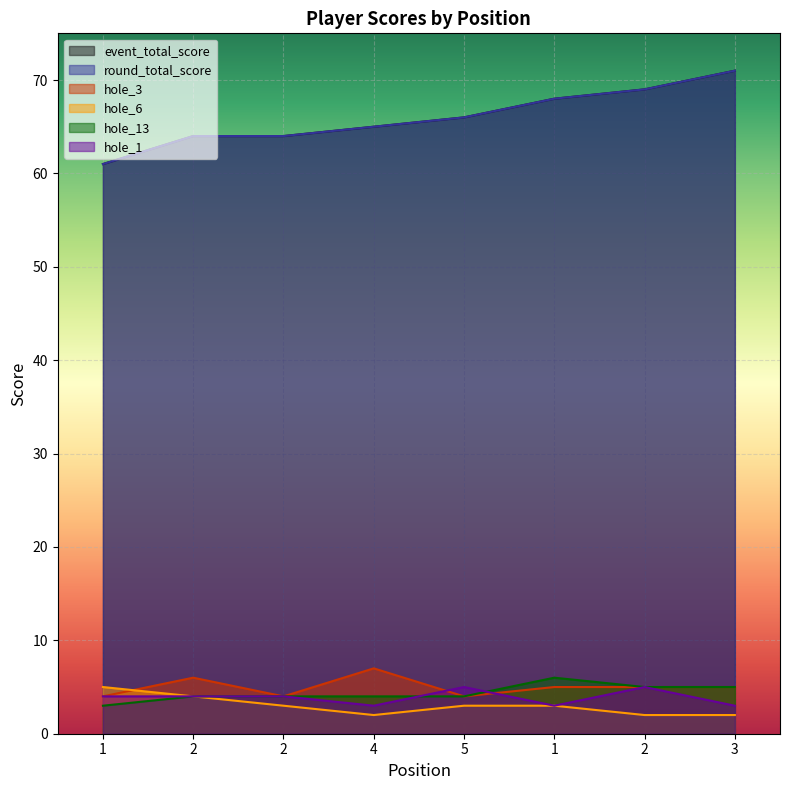

True or false: round_total_score has more than 0 points higher than both neighbors.

False